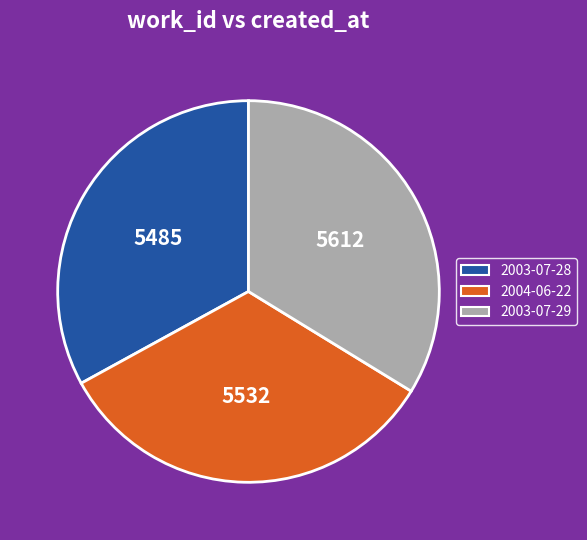

How many slices are in this pie chart?

3